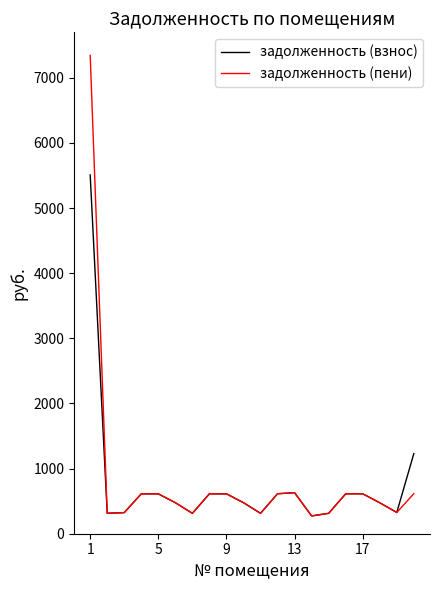

Rank the series by their maximum value, from highest to lowest.

задолженность (пени), задолженность (взнос)